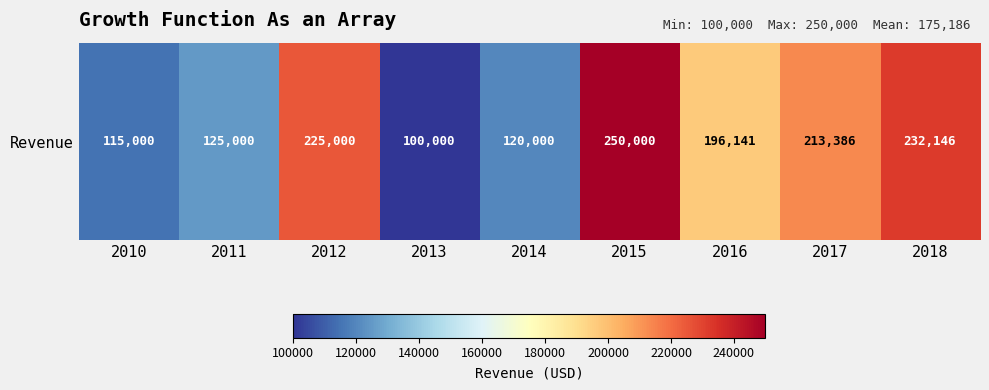

What is the sum of all values?

1576672.6